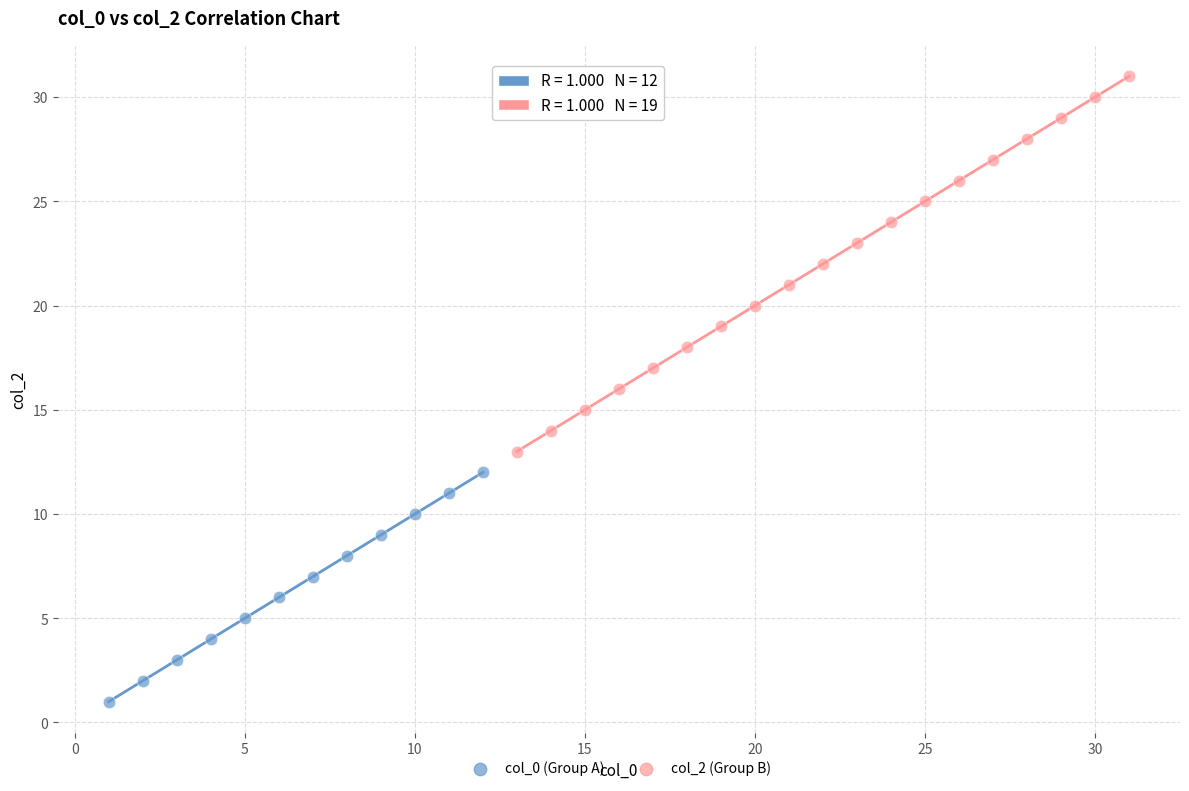

Which series reaches the minimum Y coordinate?

col_0 (Group A)